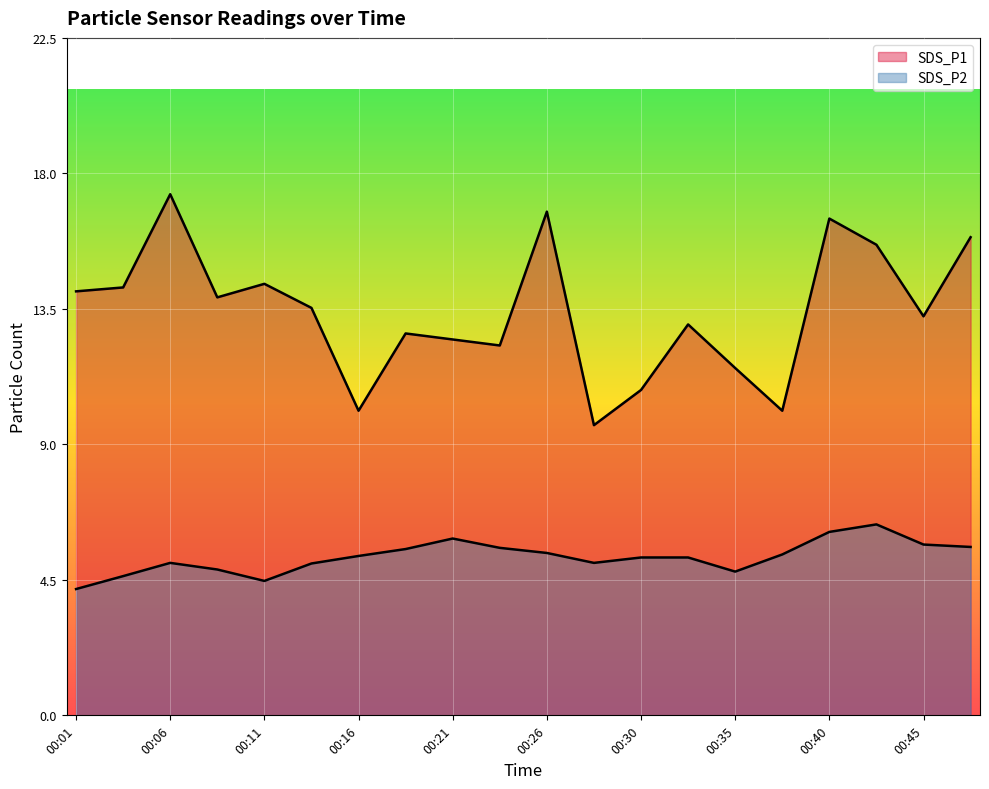

Between 00:18 and 00:48, which series saw the biggest shift?

SDS_P1